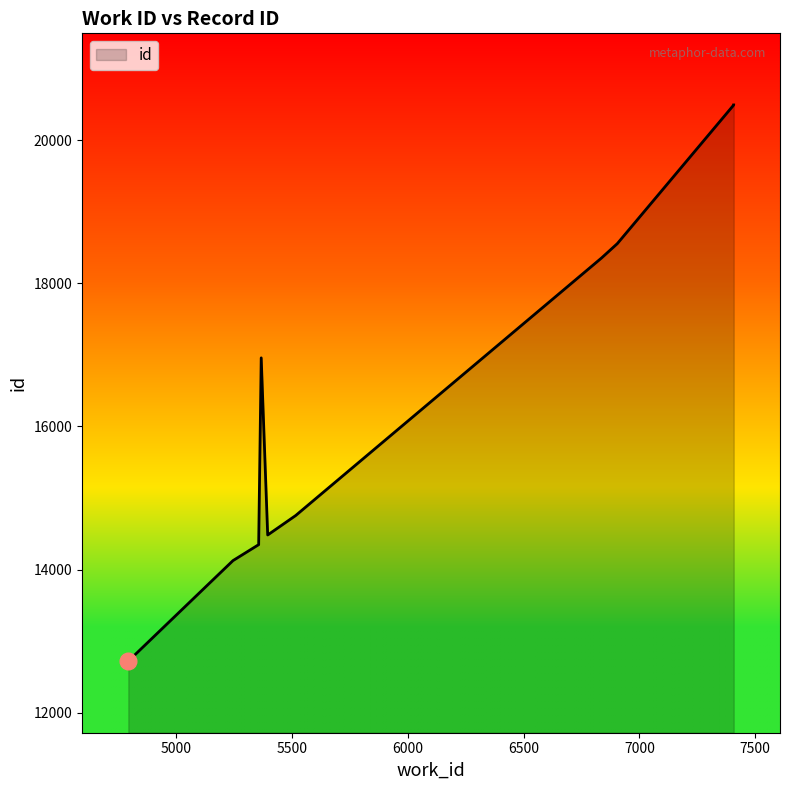

Is it true that the value at 7407 is 20490?

True